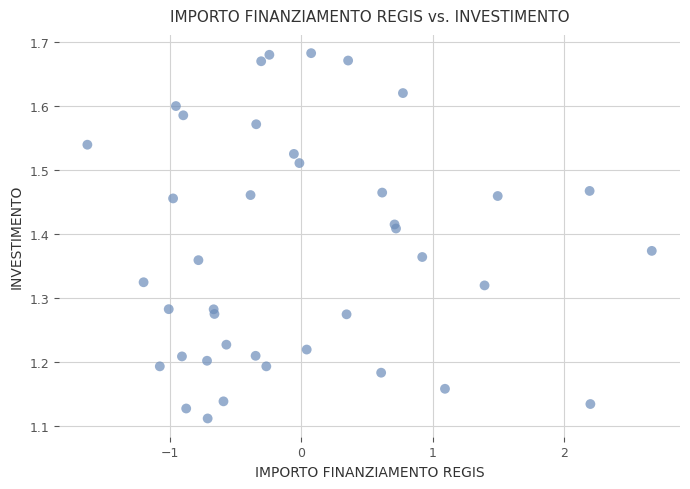

What is the range of Y values (max minus min)?

0.6